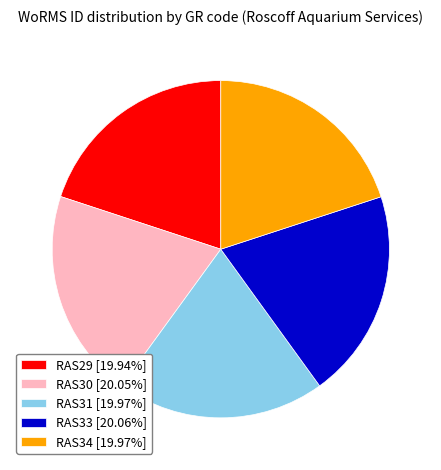

Does RAS34 [19.97%] represent more than half of the total?

No